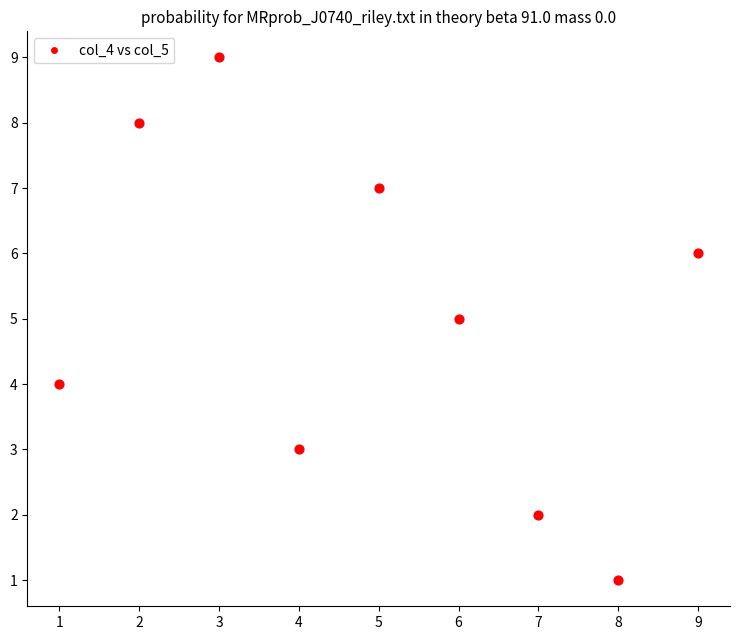

What is the range of Y values (max minus min)?

8